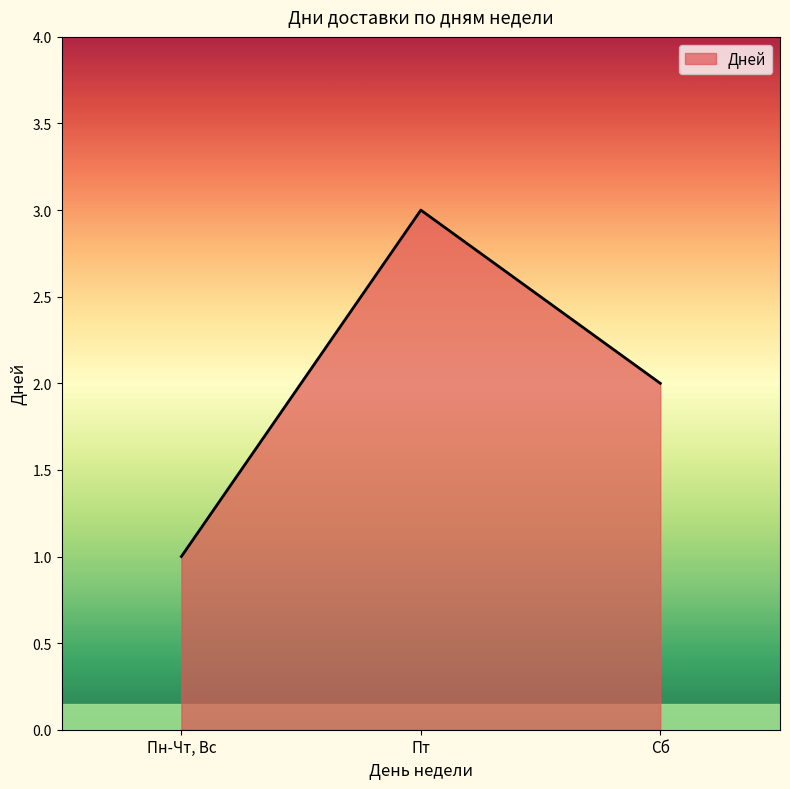

What is the sum of the values at Сб and Пт?

5